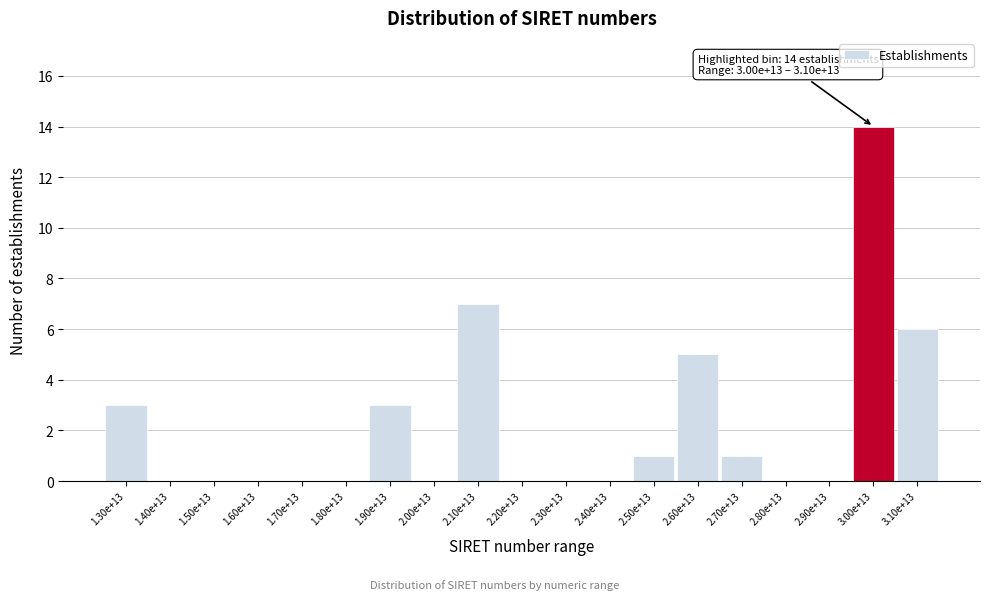

Reading right to left, transcribe all the data shown in this chart.

3.10e+13=6	3.00e+13=14	2.90e+13=0	2.80e+13=0	2.70e+13=1	2.60e+13=5	2.50e+13=1	2.40e+13=0	2.30e+13=0	2.20e+13=0	2.10e+13=7	2.00e+13=0	1.90e+13=3	1.80e+13=0	1.70e+13=0	1.60e+13=0	1.50e+13=0	1.40e+13=0	1.30e+13=3